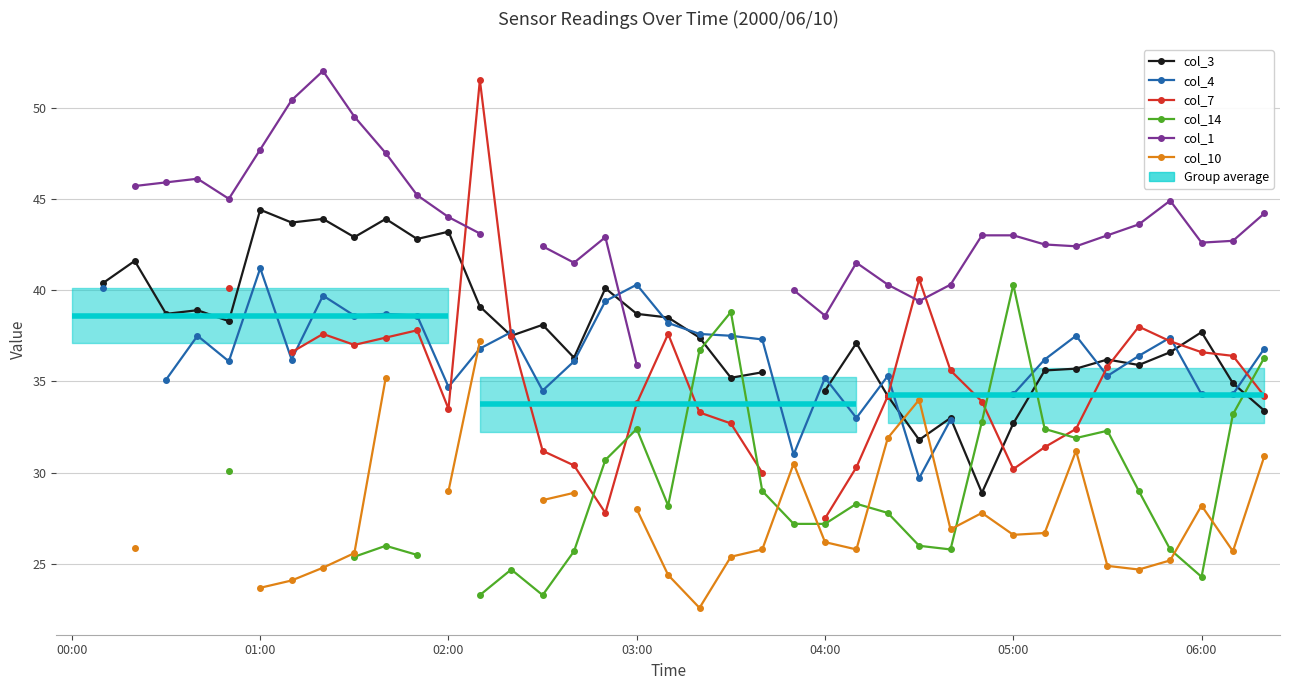

How many col_7 values are between 30 and 36?

16